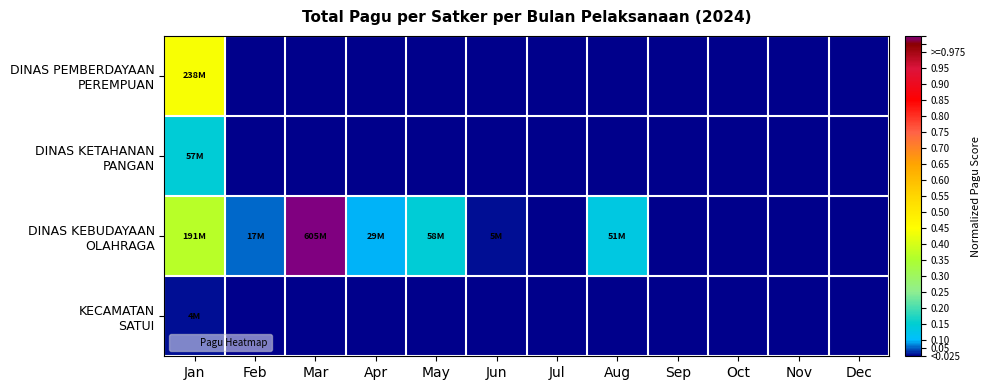

Between Apr and Sep, which is larger?

Apr